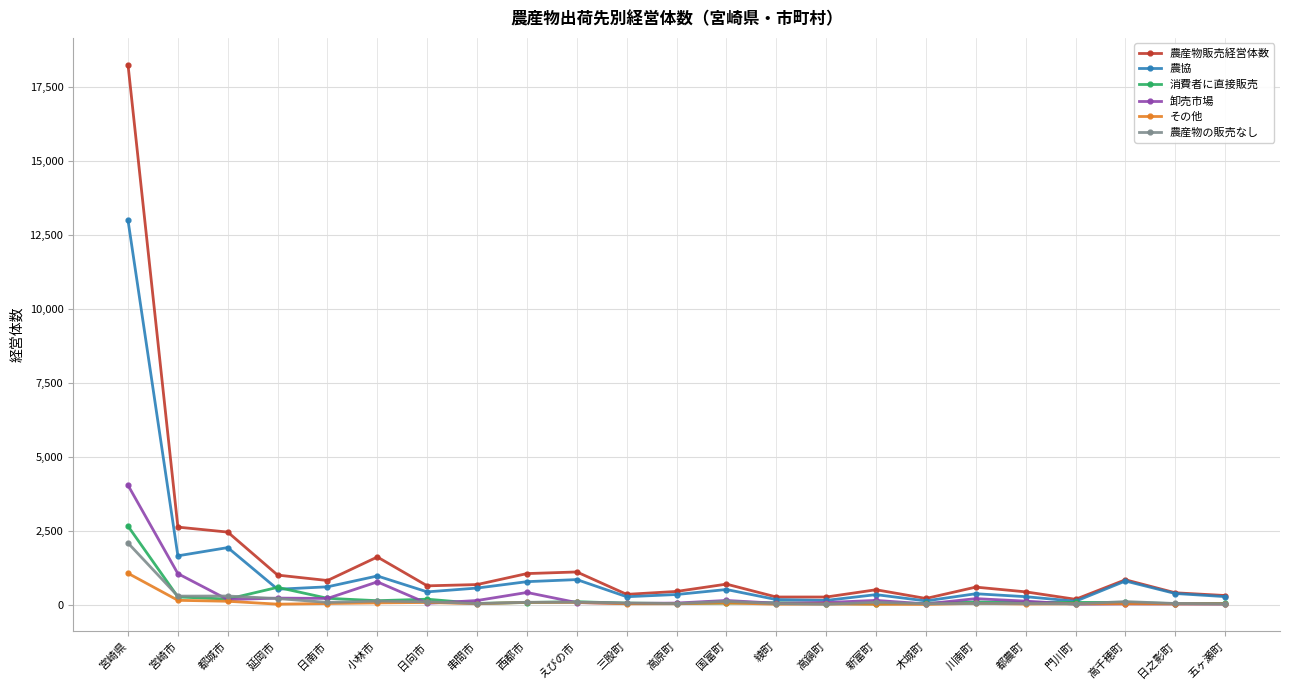

True or false: 消費者に直接販売 has a value of 2651 at 宮崎県.

True